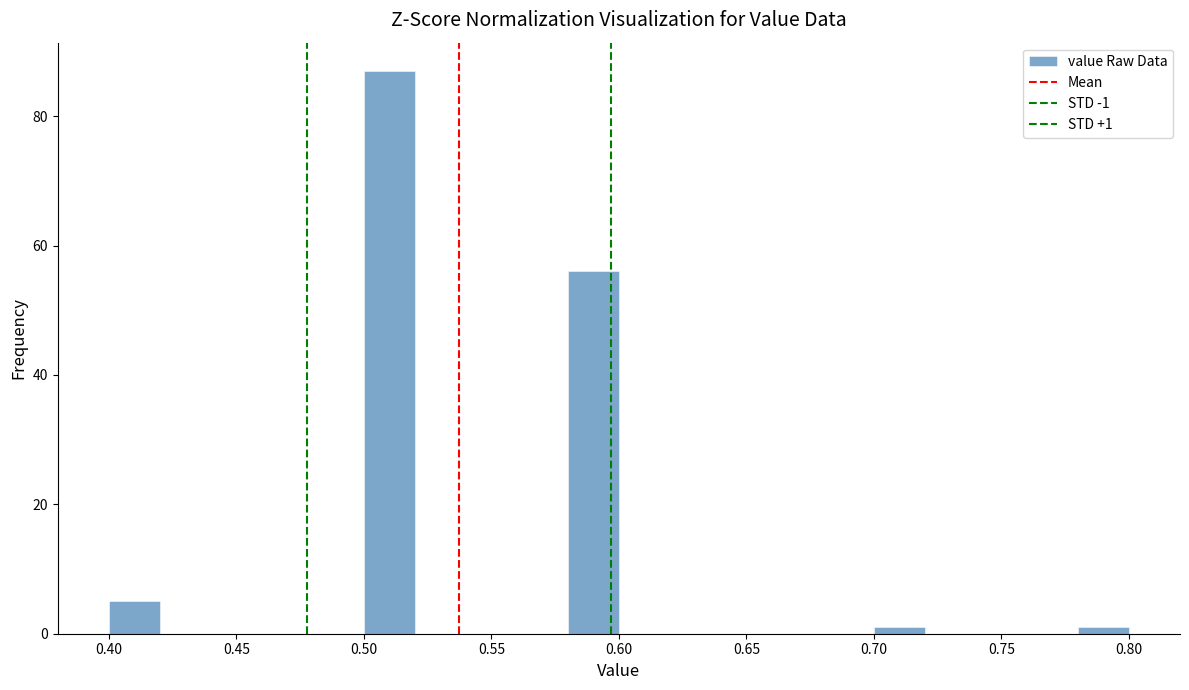

Which range on the x-axis has the tallest bar?

0.50 to 0.52